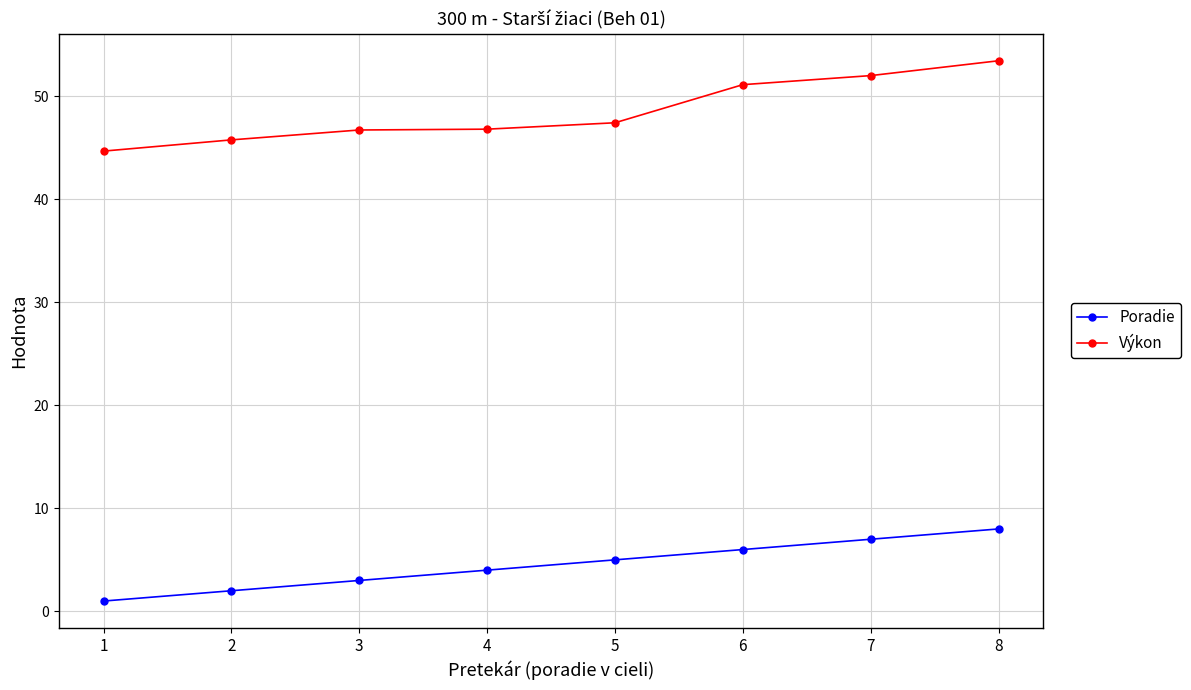

Which label corresponds to the largest value in the chart?

8